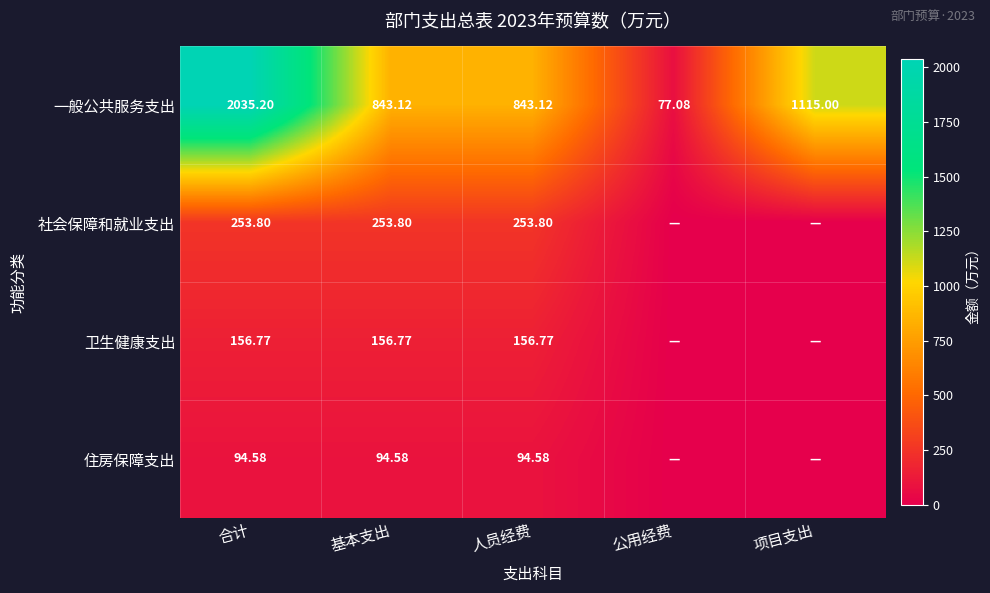

True or false: 社会保障和就业支出 has a value of 253.8 at 人员经费.

True